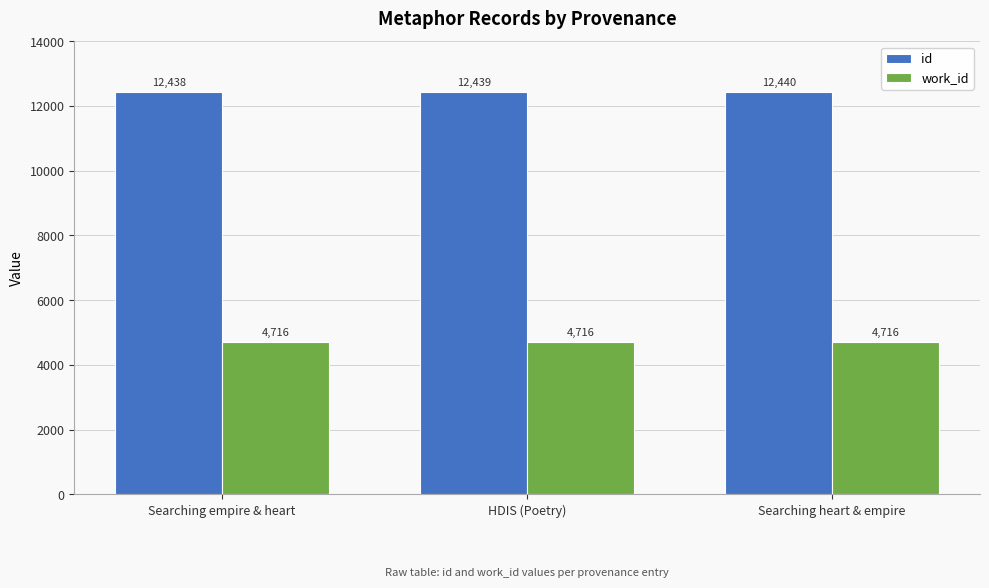

Which series has the widest spread of values?

id